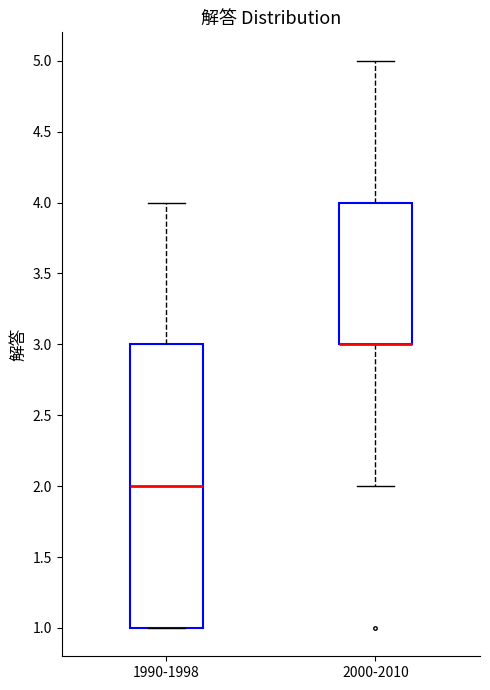

Reading left to right, read every box against the y-axis: the position of its median line, the range the box covers, and the ends of its whiskers. The values are not printed on the chart, so give them approximately, as read against the axis.

1990-1998: median 2, box 1 to 3, whiskers 1 to 4
2000-2010: median 3 (drawn on the box's lower edge), box 3 to 4, whiskers 2 to 5